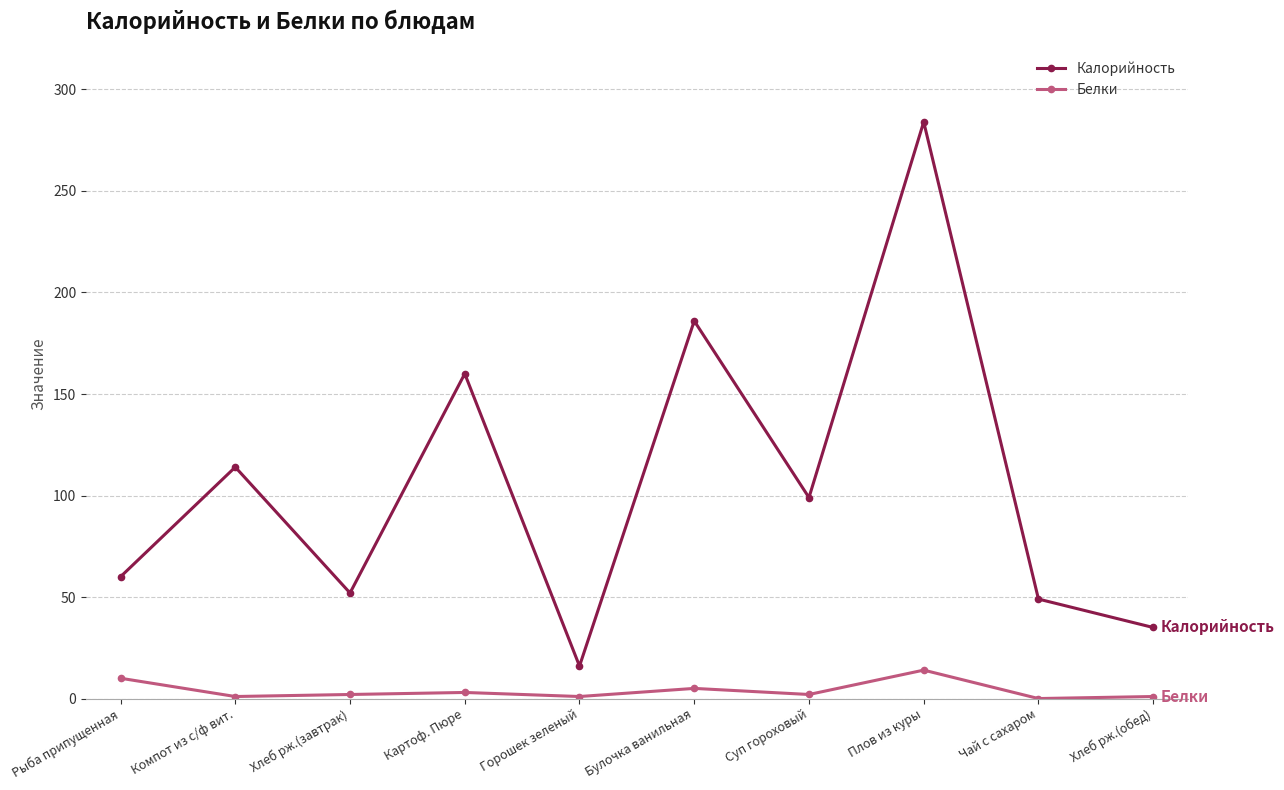

Count the number of categories in the chart.

10